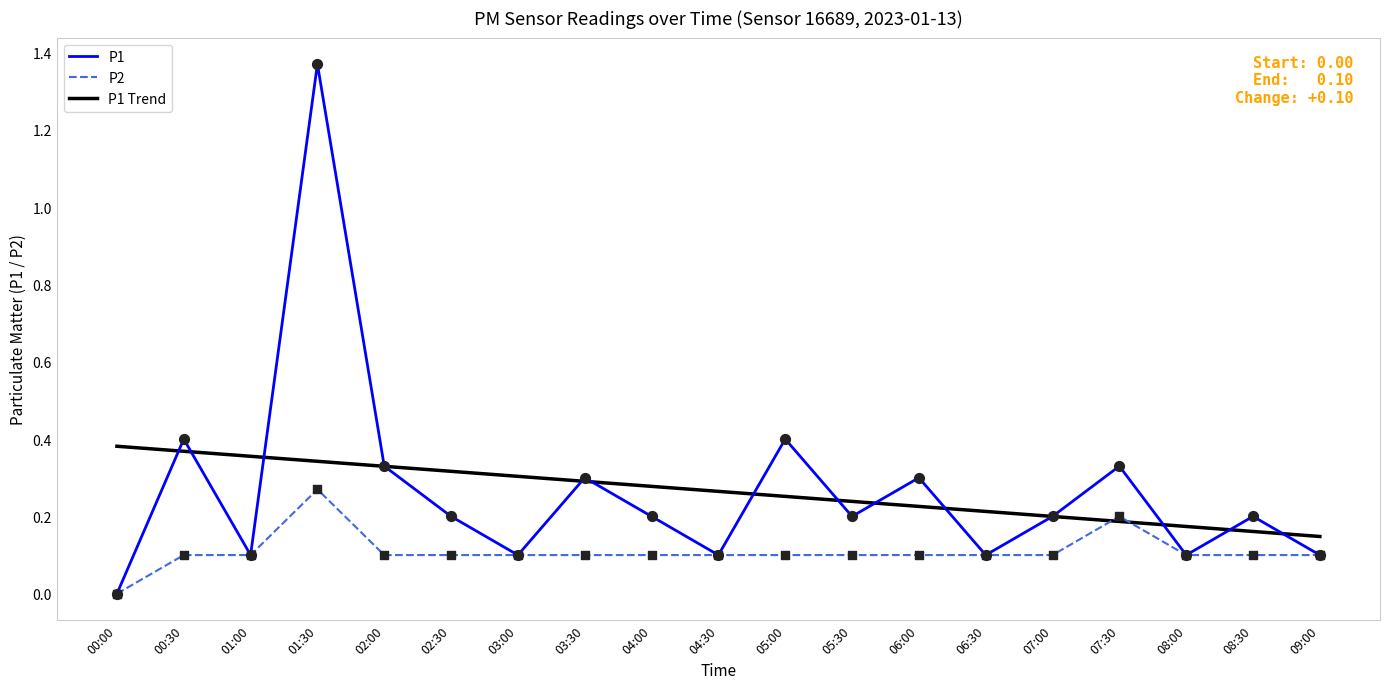

Which series reaches the minimum Y coordinate?

P1